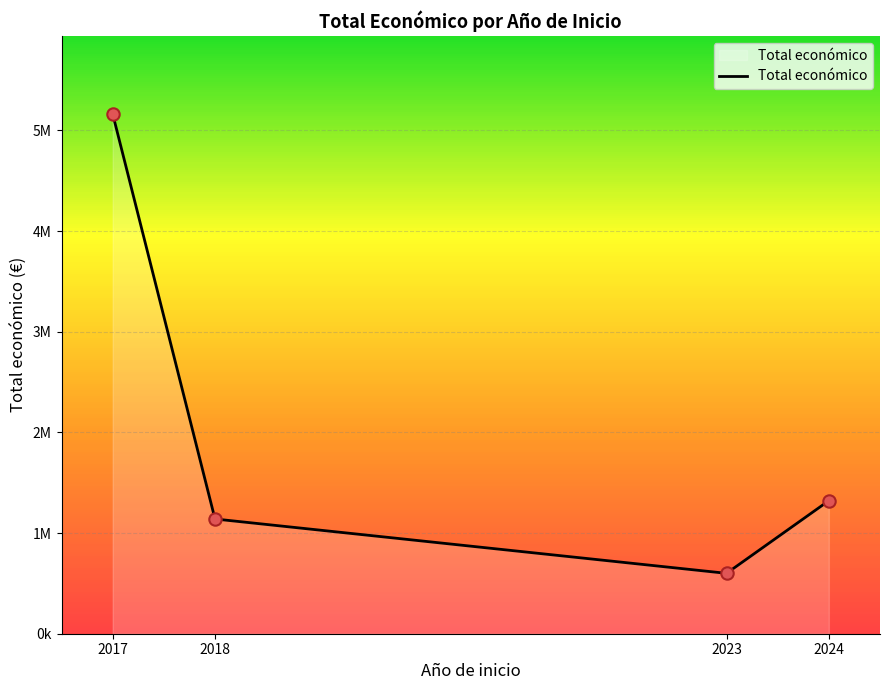

Between 2023 and 2017, which is larger?

2017